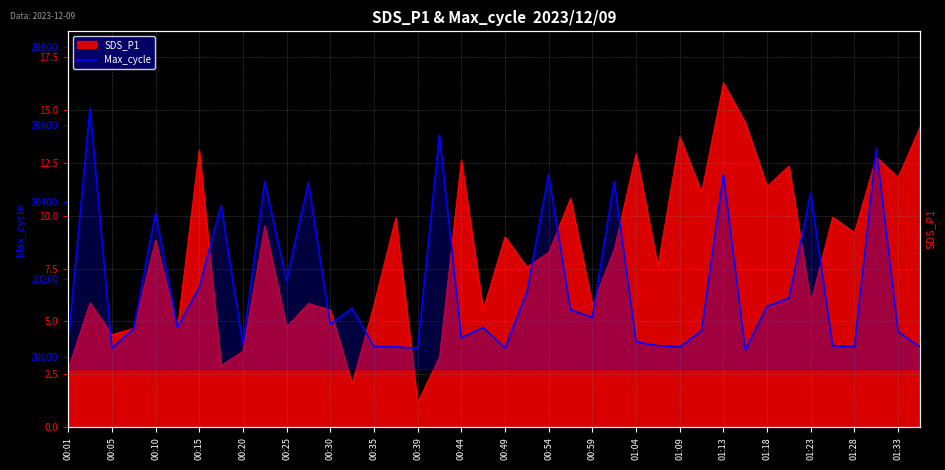

How many values are below 20083?

20